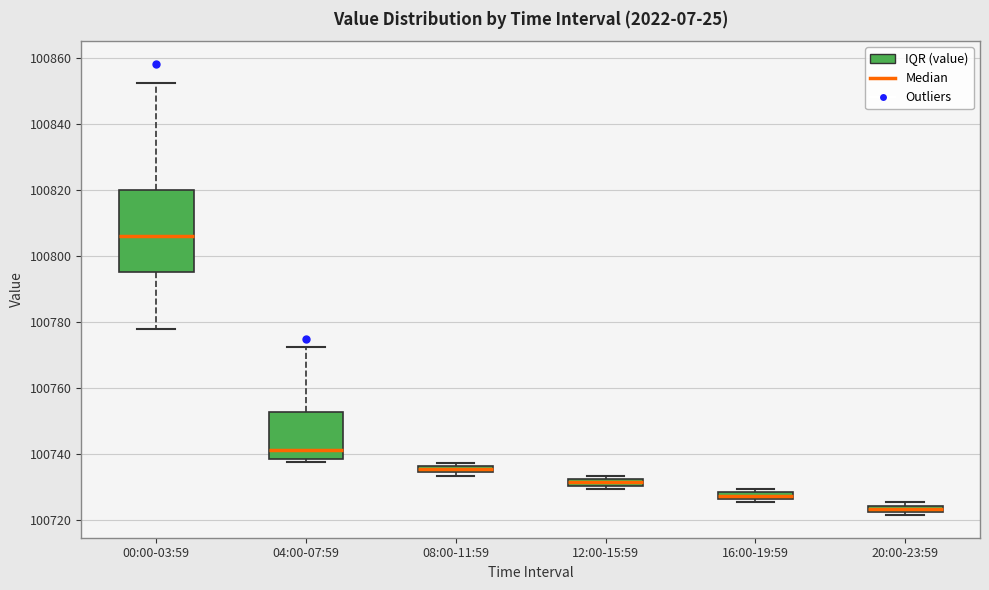

Which box is the tallest, from its lower edge to its upper edge?

00:00-03:59